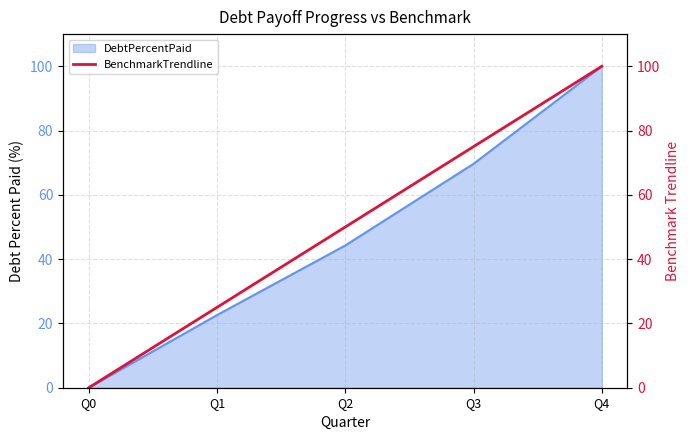

The value of DebtPercentPaid at Q2 is 44.2. True or false?

True